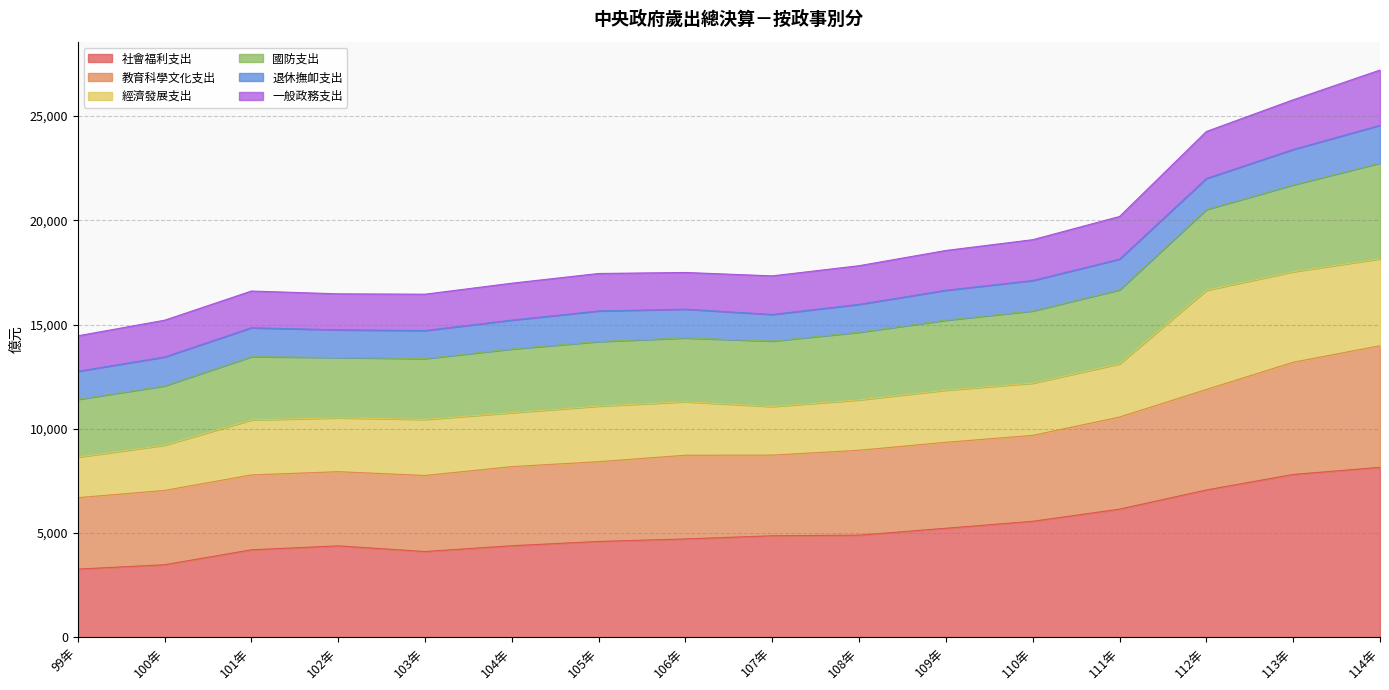

The value of 教育科學文化支出 at 108年 is 12138. True or false?

False